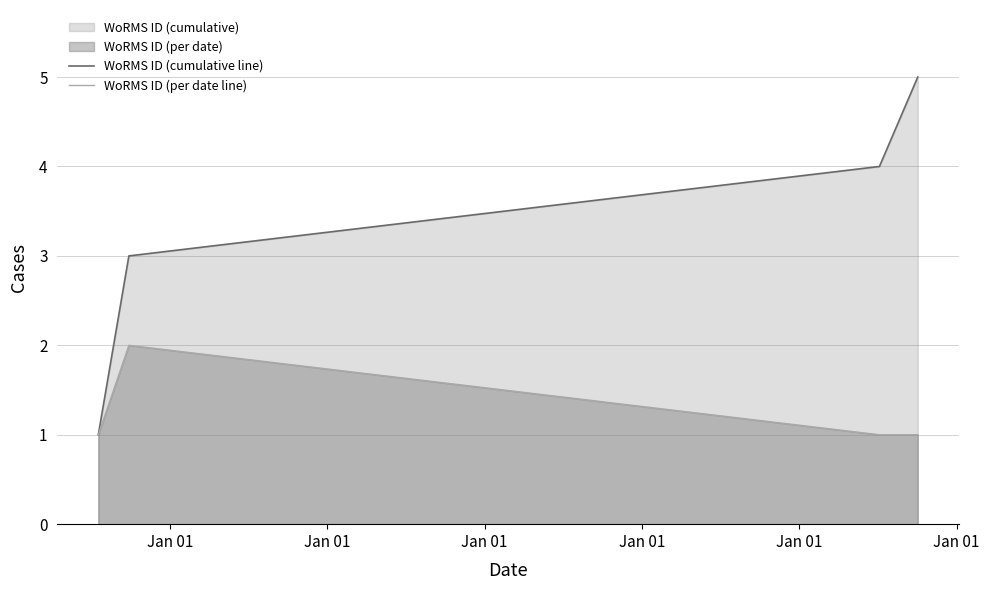

Which series has the largest range (max minus min)?

WoRMS ID (cumulative line)